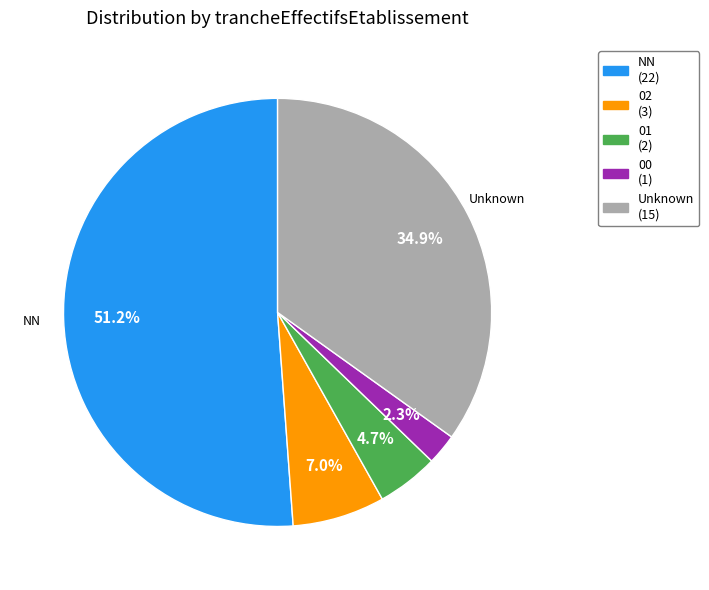

Is there a majority slice in this chart?

Yes